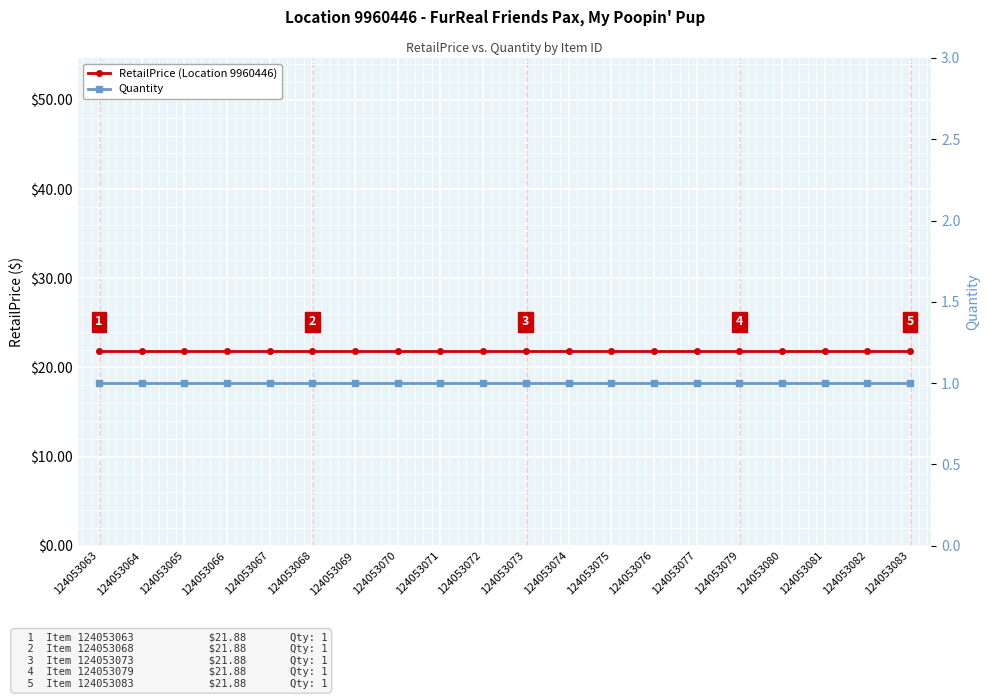

What is the smallest value displayed?

1.0